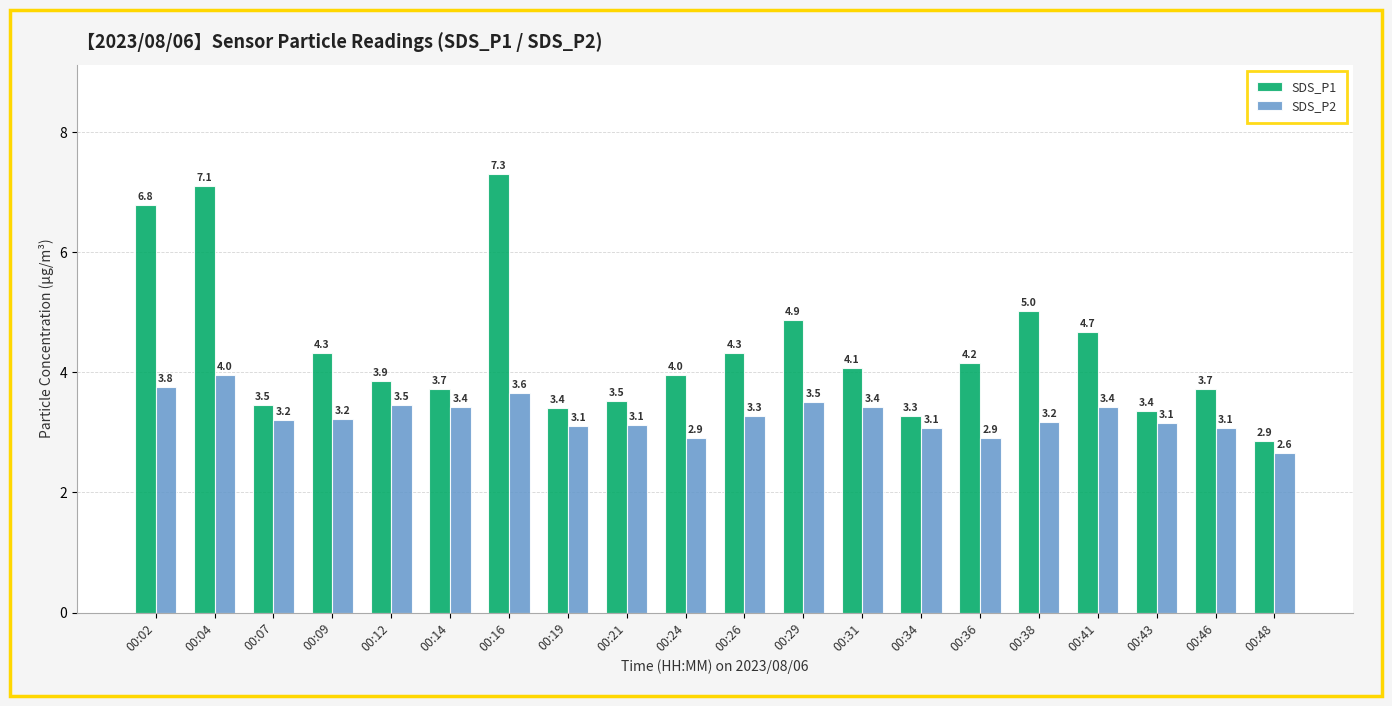

What is the maximum value shown in the chart?

7.3